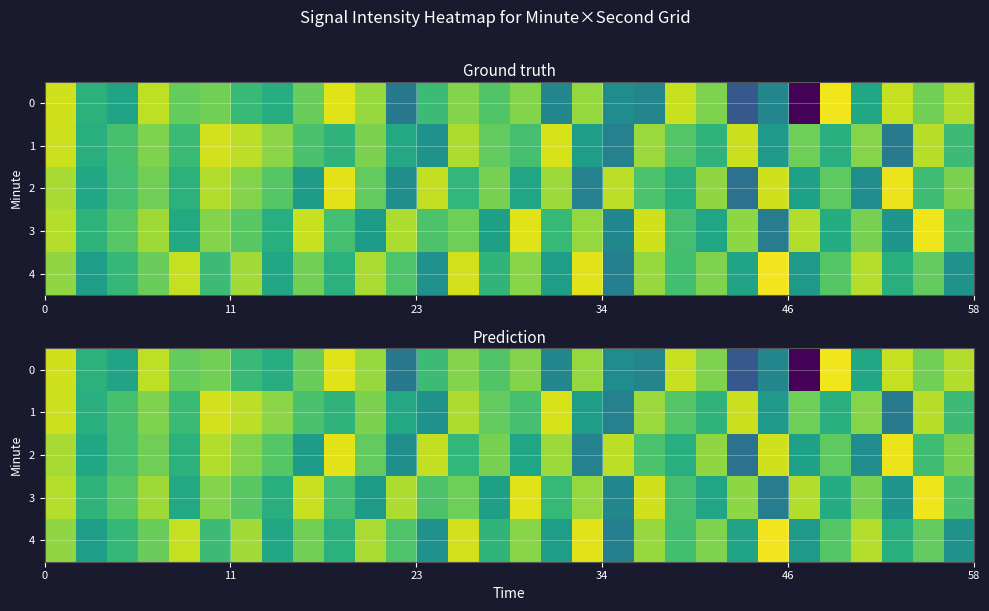

How many data points in 0 are less than -123?

16